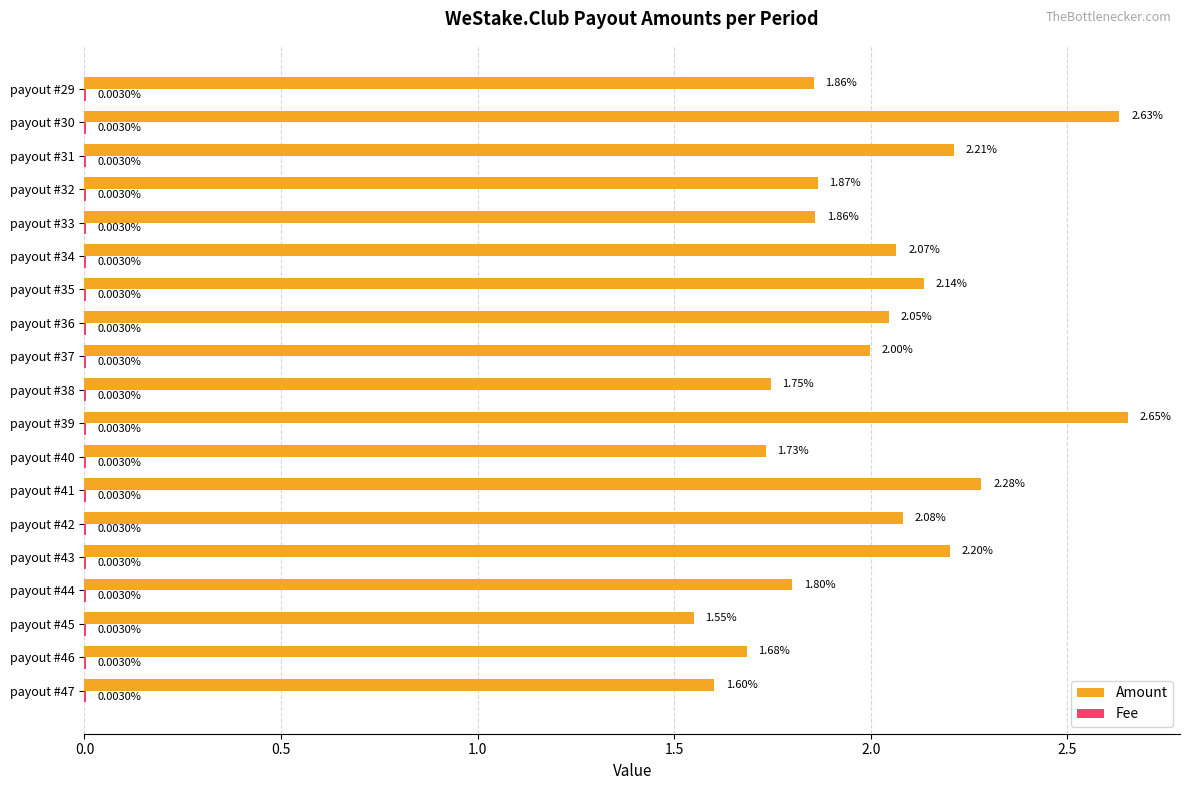

Which series changed the most between payout #37 and payout #30?

Amount